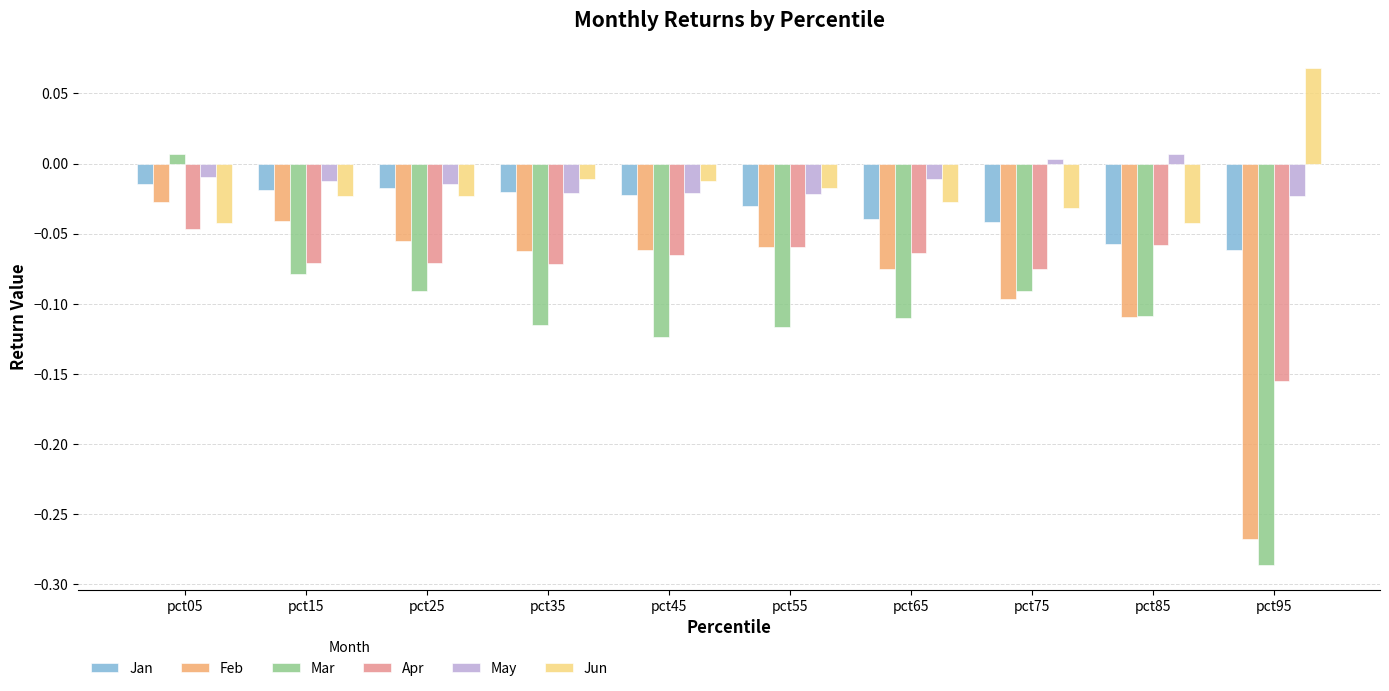

What is the sum of all Feb values?

-0.9